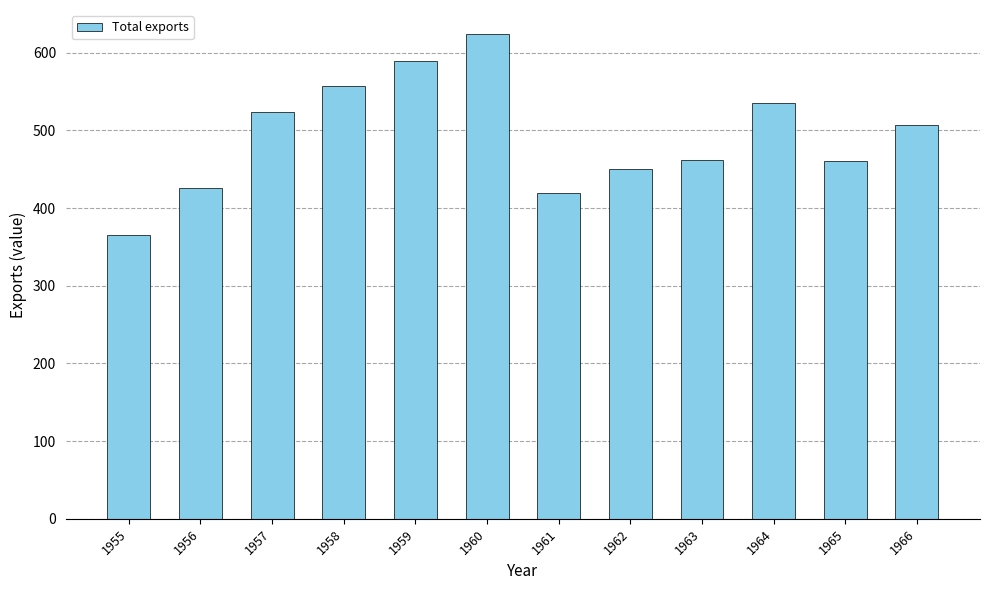

Is it true that the value at 1965 is 115.2?

False